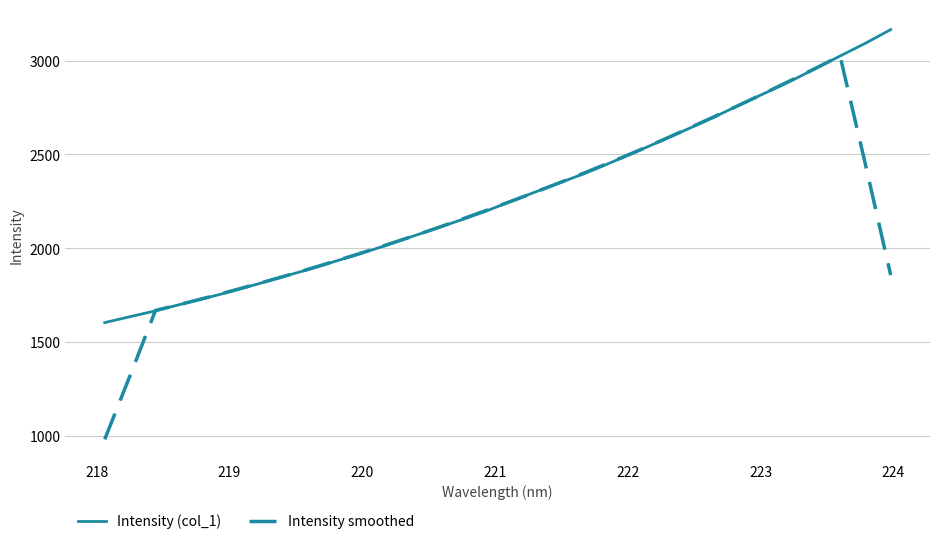

What is the maximum value for Intensity smoothed?

3025.0